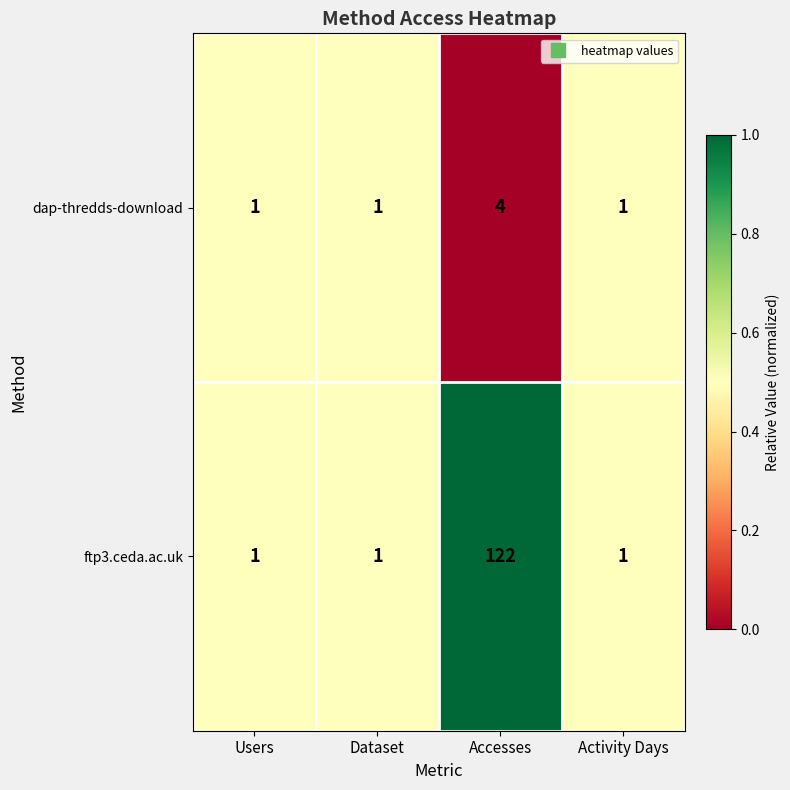

Reading left to right, extract all data points from this chart.

dap-thredds-download: Users=1	Dataset=1	Accesses=4	Activity Days=1
ftp3.ceda.ac.uk: Users=1	Dataset=1	Accesses=122	Activity Days=1